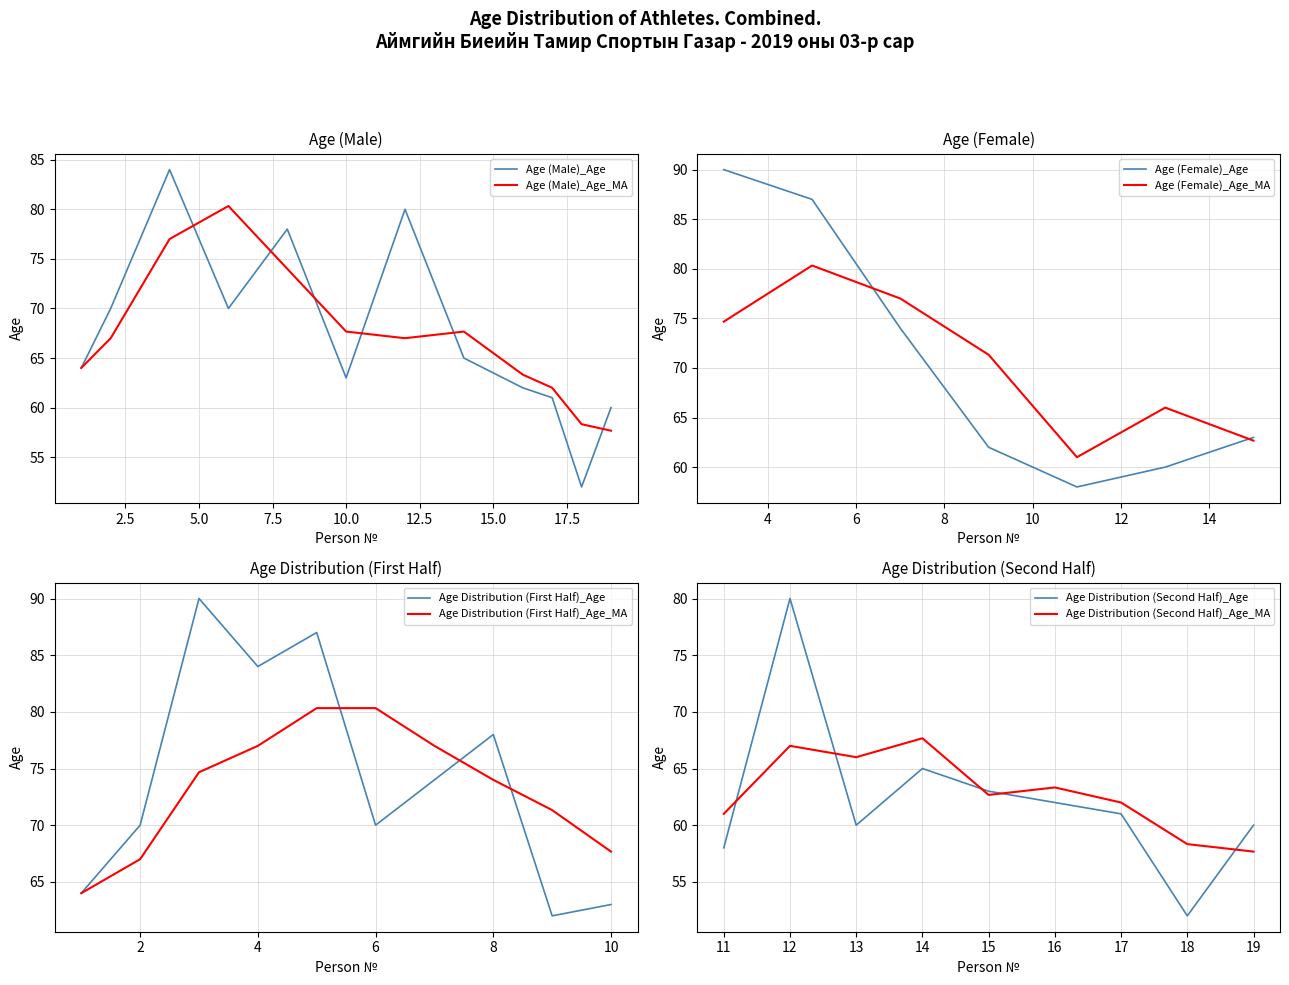

Reading left to right, list all the values displayed in this chart.

Age: 64.0	70.0	90.0	84.0	87.0	70.0	74.0	78.0	62.0	63.0	58.0	80.0	60.0	65.0	63.0	62.0	61.0	52.0	60.0
Age_MA: 64.0	67.0	74.7	77.0	80.3	80.3	77.0	74.0	71.3	67.7	61.0	67.0	66.0	67.7	62.7	63.3	62.0	58.3	57.7